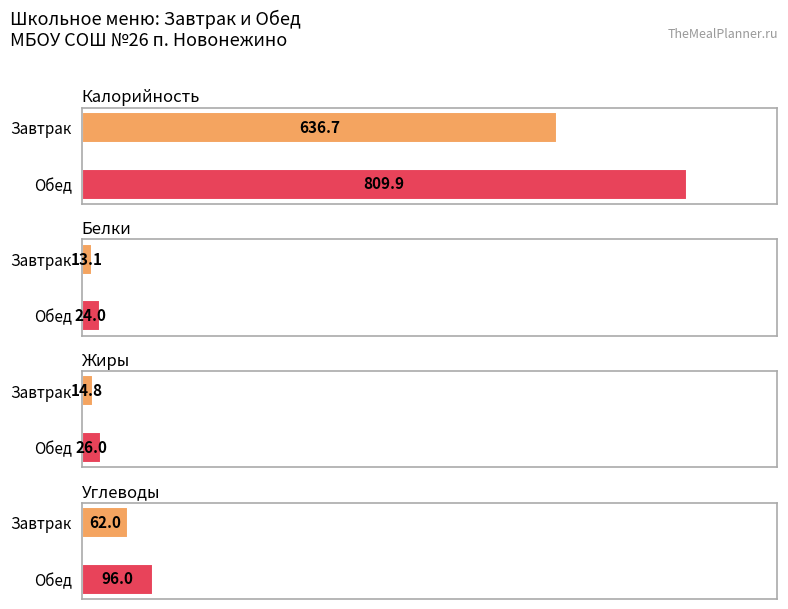

At which category is the sum across all series the highest?

1